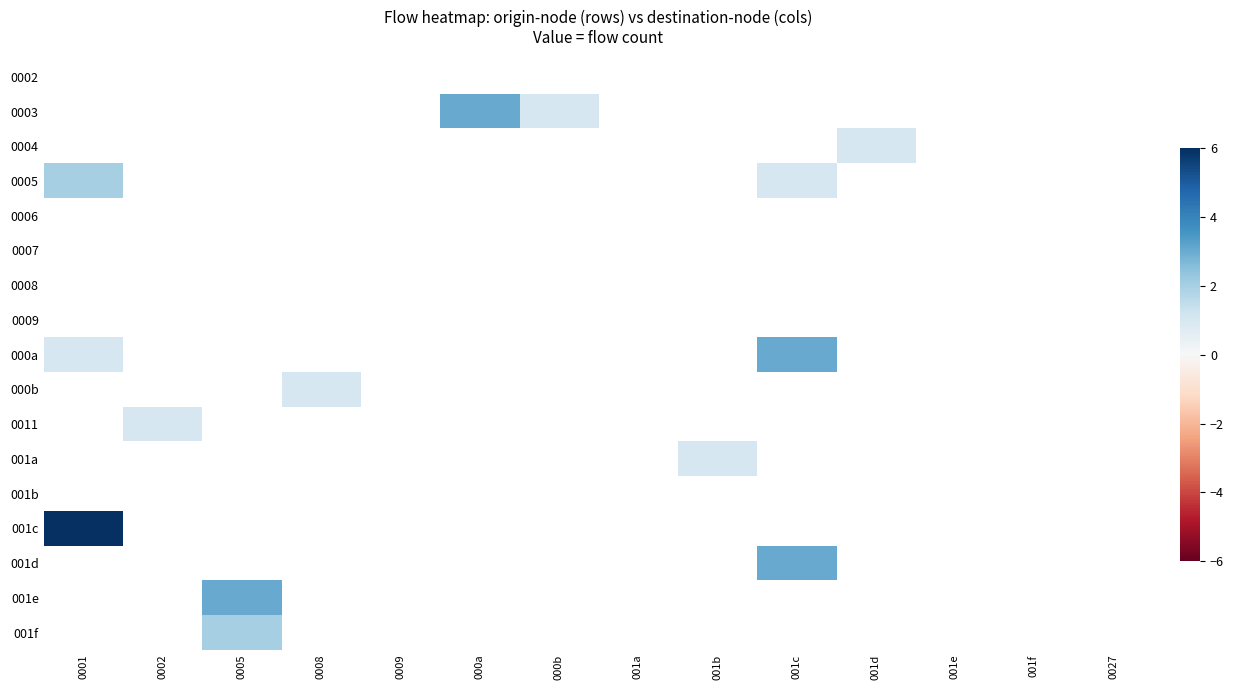

Which series has the largest range (max minus min)?

000a